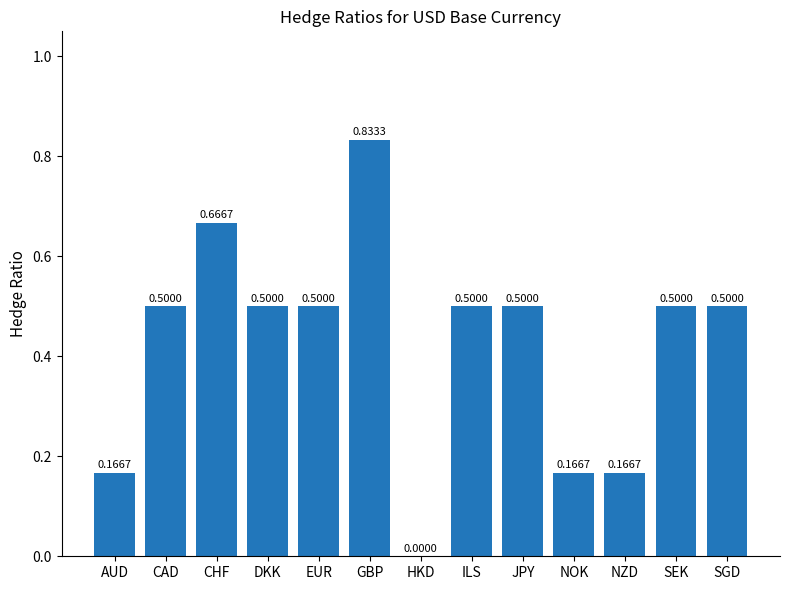

The value at ILS is 0.1. True or false?

False